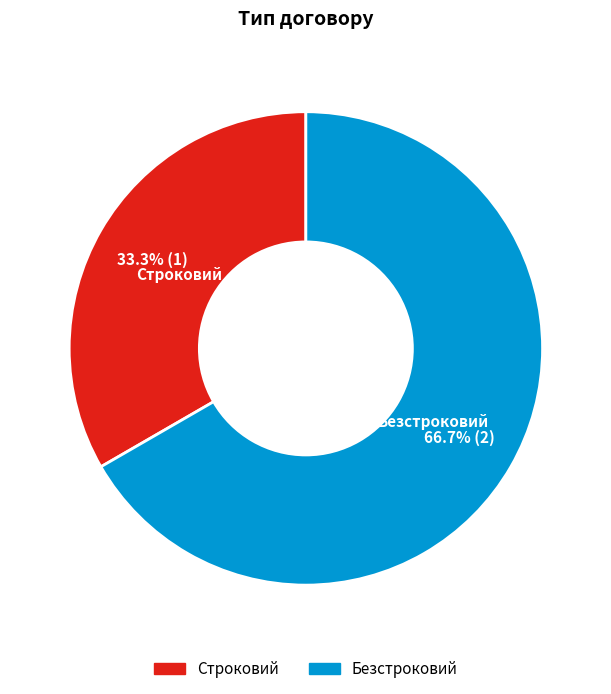

Do Строковий and Безстроковий together represent more than half of the pie?

Yes